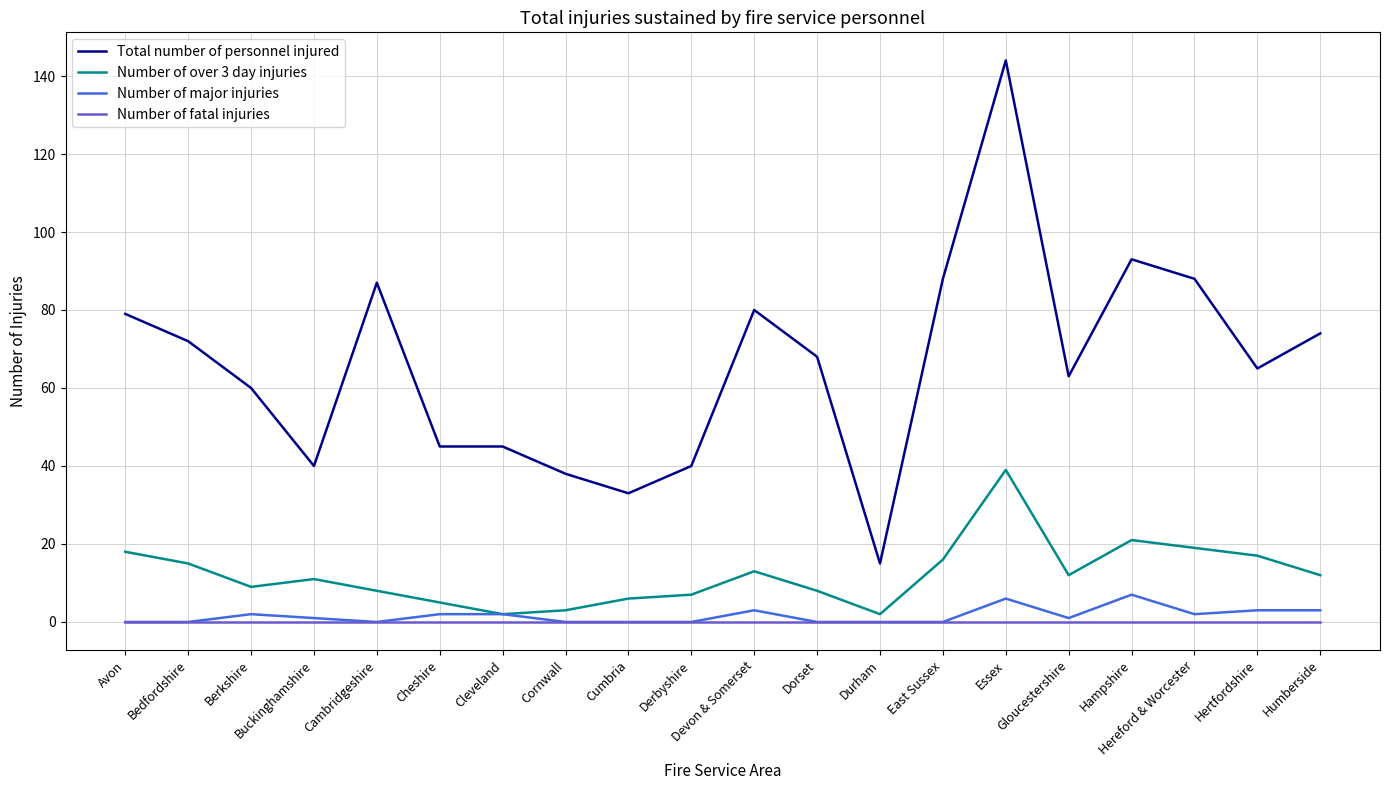

Is the value of Number of major injuries at Hereford & Worcester greater than the value of Total number of personnel injured at Bedfordshire?

No